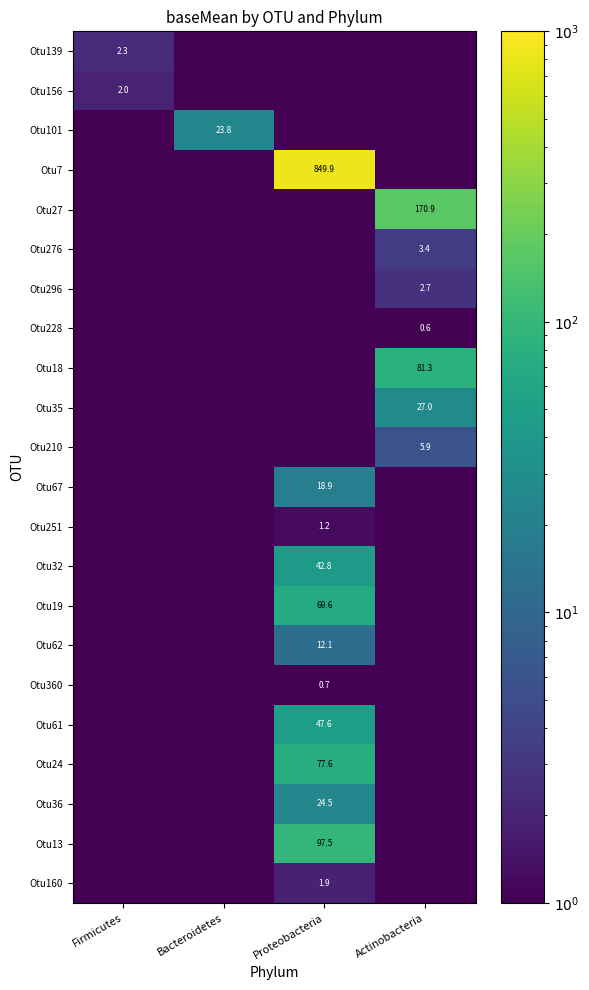

Which series has the largest total across all categories?

Otu7